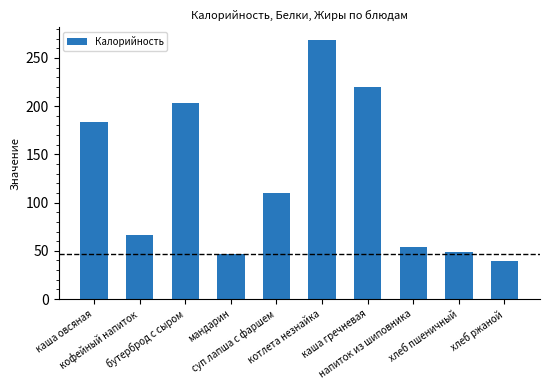

What is the minimum value shown in the chart?

39.1